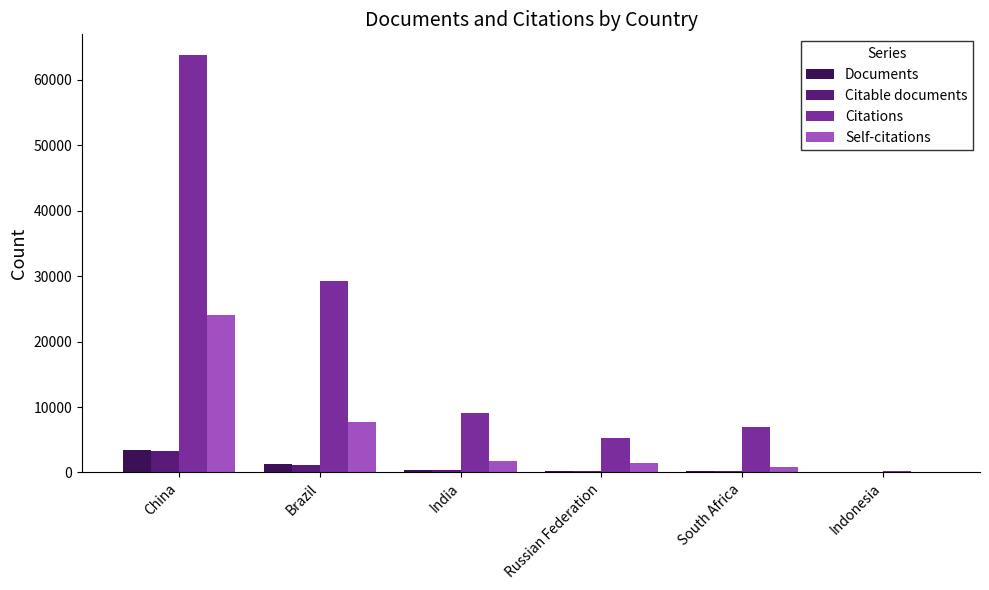

Between China and South Africa, which series saw the biggest shift?

Citations